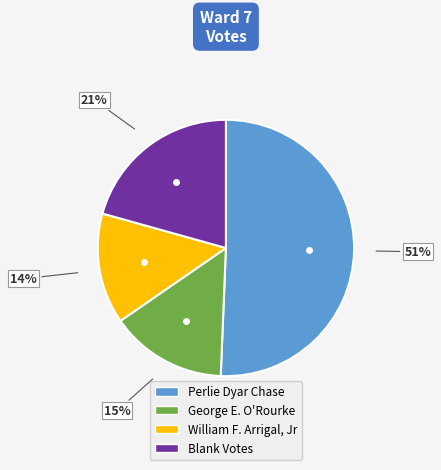

Combined, do William F. Arrigal, Jr and George E. O'Rourke account for over 50%?

No